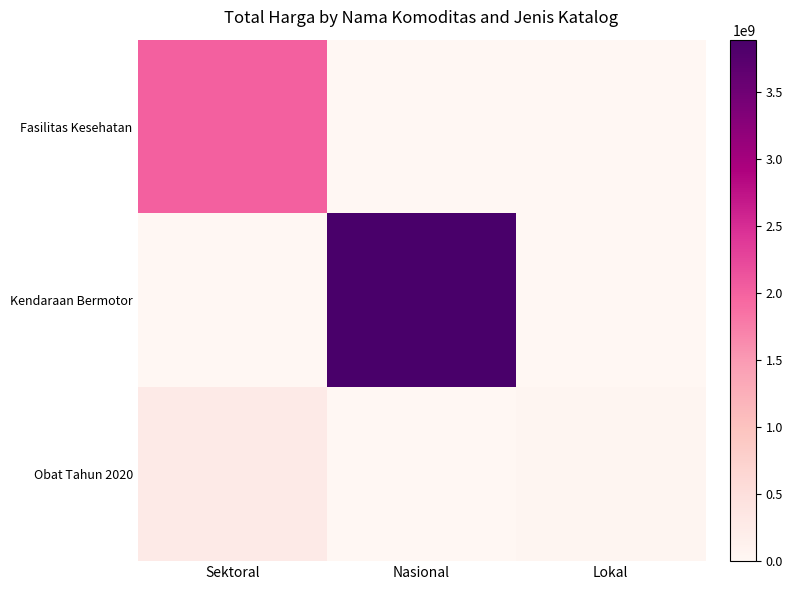

At how many categories does at least one series exceed 2954734471?

1